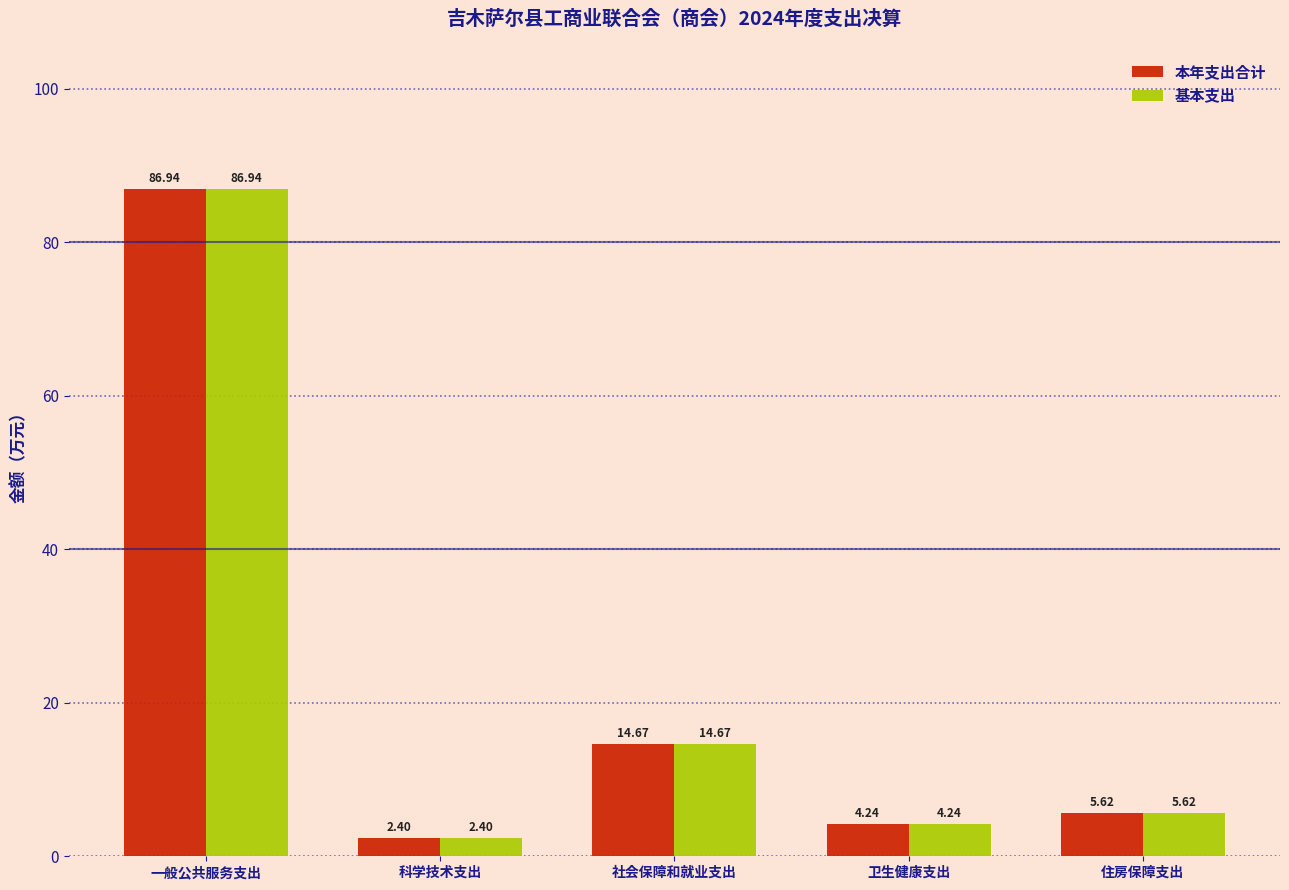

List the labels in order of 本年支出合计 value, smallest first.

科学技术支出, 卫生健康支出, 住房保障支出, 社会保障和就业支出, 一般公共服务支出